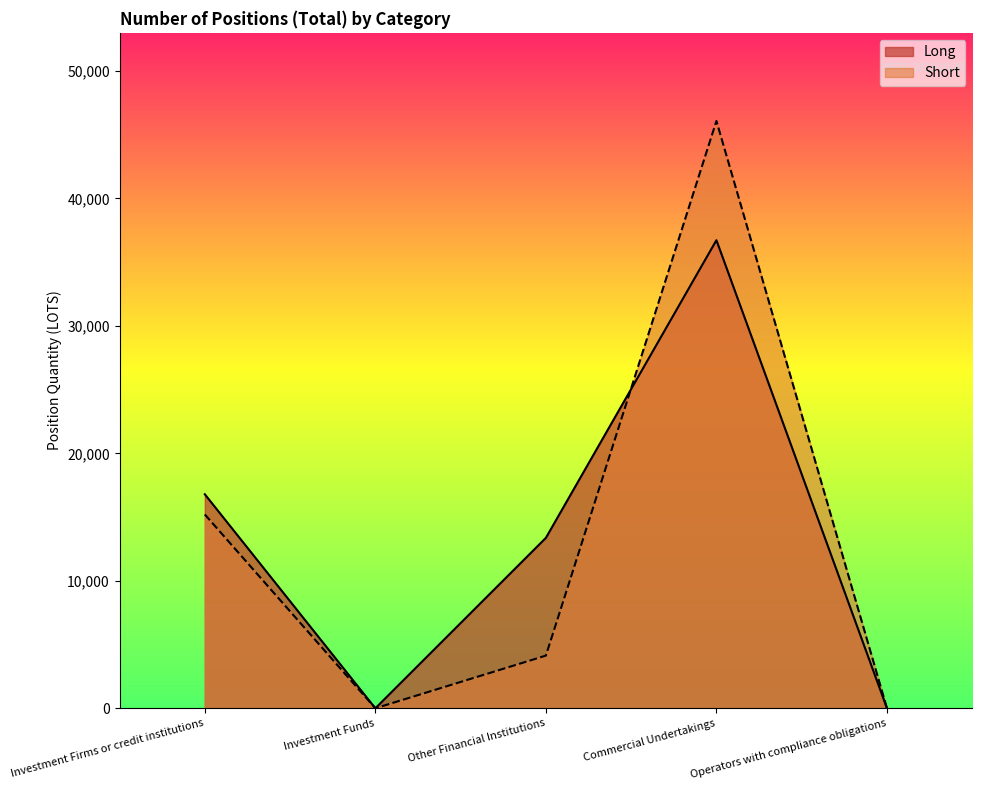

Rank the categories by Short value from lowest to highest.

Investment Funds, Operators with compliance obligations, Other Financial Institutions, Investment Firms or credit institutions, Commercial Undertakings